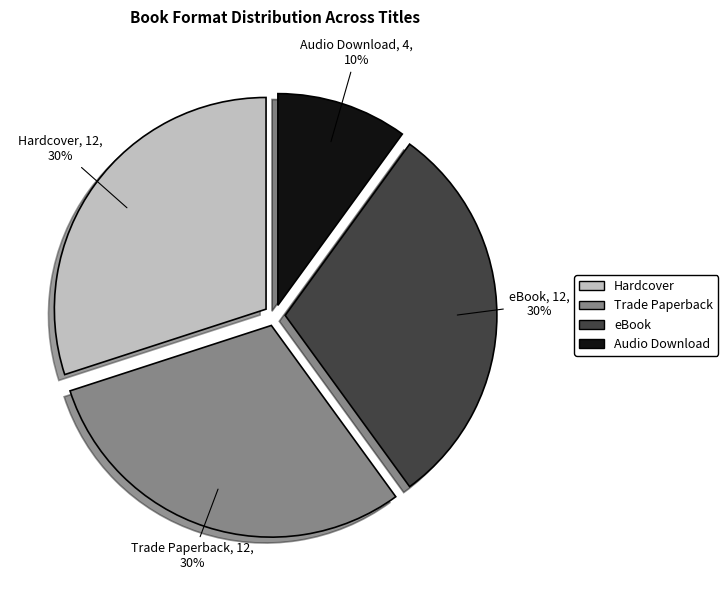

Does any single category account for the majority?

No